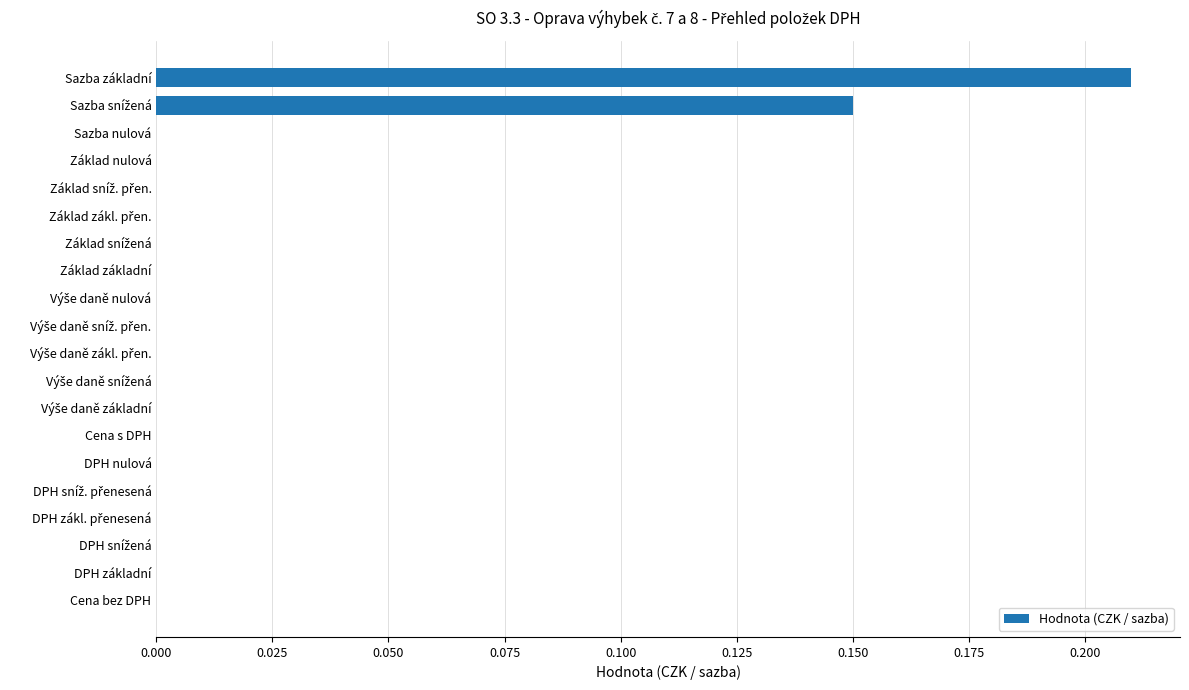

The chart shows a value of 0.1 at DPH nulová. True or false?

False